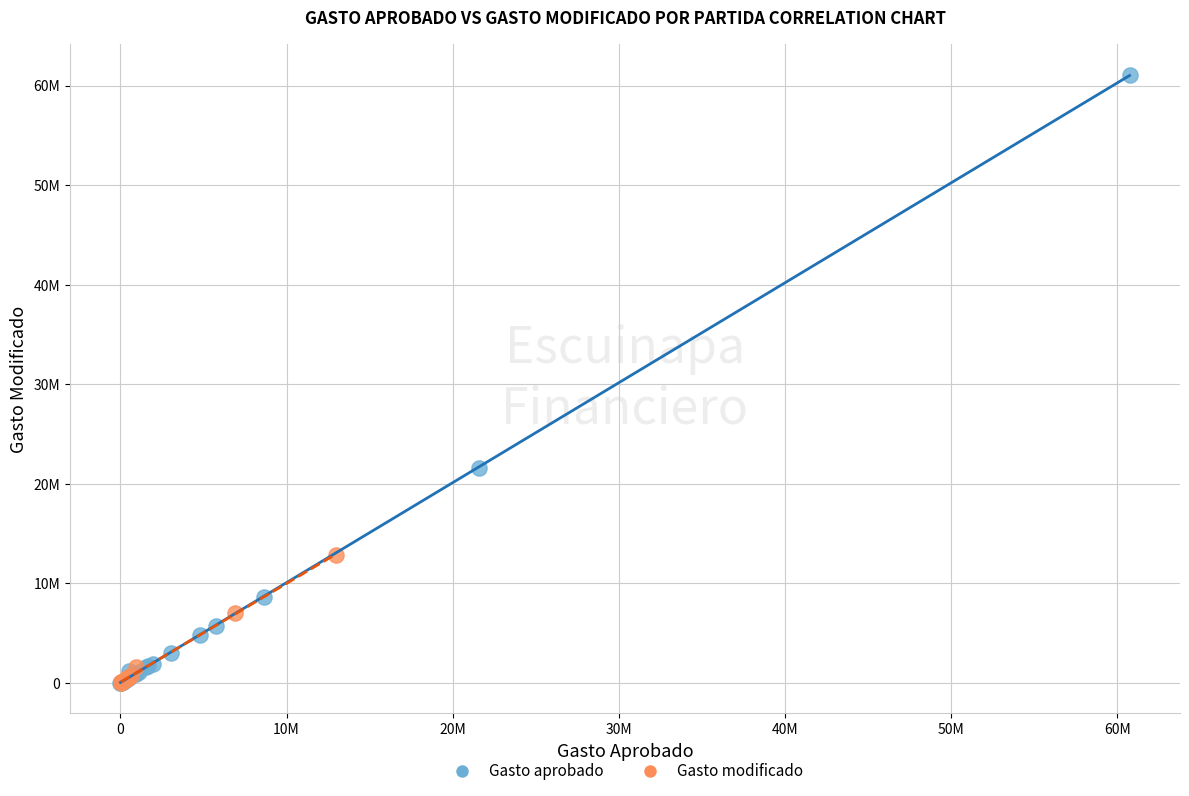

What are all the series names shown in the legend?

Gasto aprobado, Gasto modificado